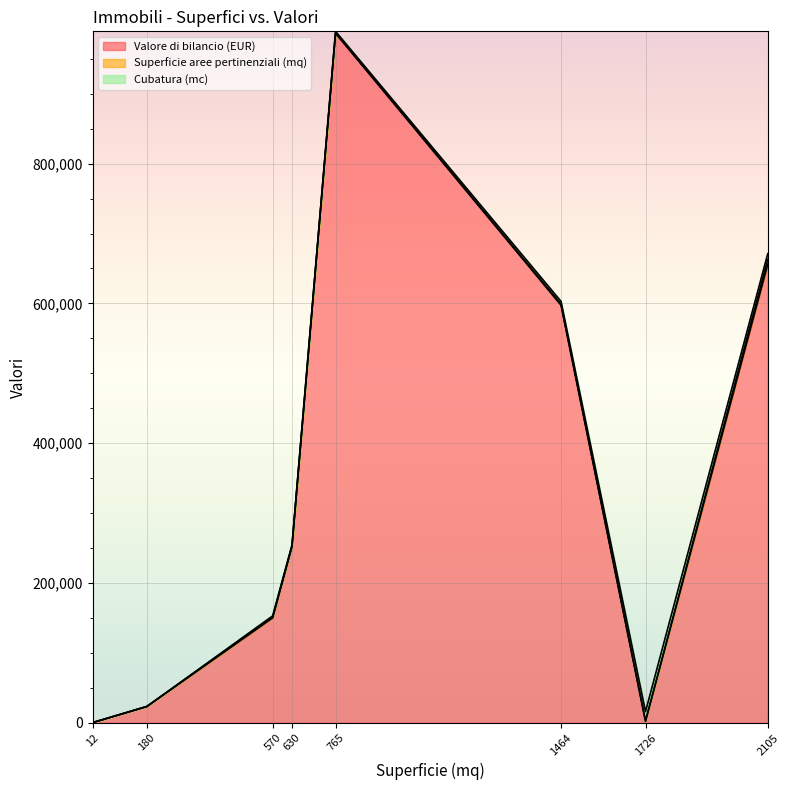

How many values in the Valore di bilancio (EUR) series are below 252499?

4